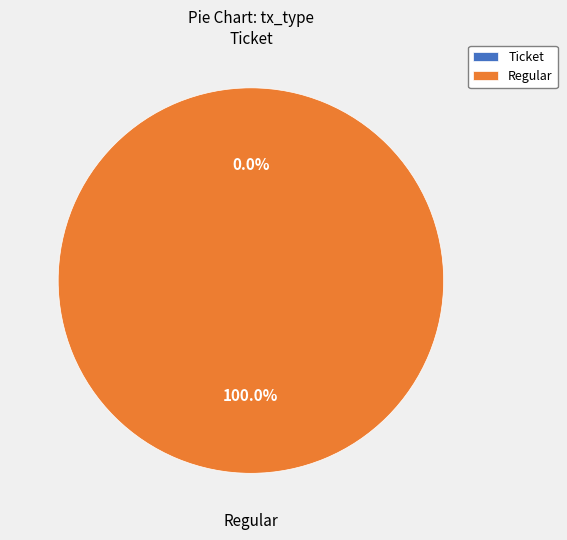

What is the change in value from Ticket to Regular?

+35